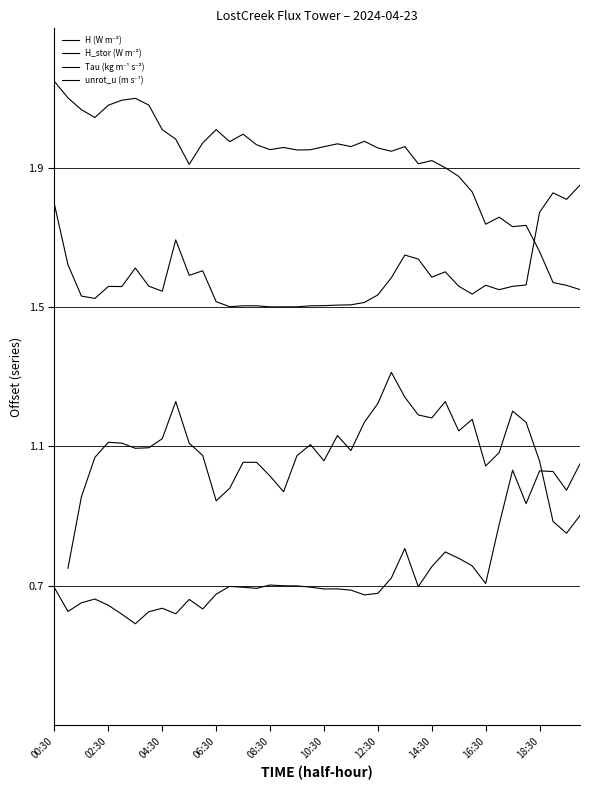

What is the value of the H_stor (W m⁻²) point at the 13th from the left?

0.9